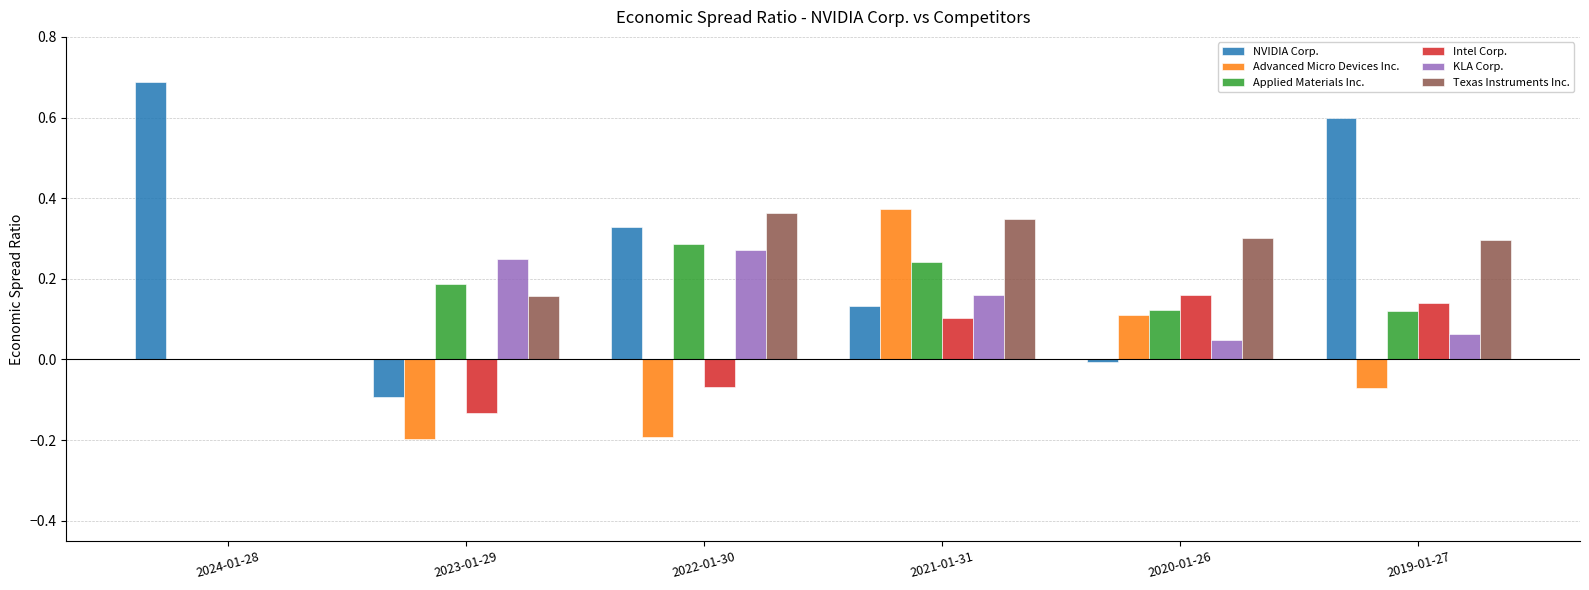

At which label does Applied Materials Inc. reach its peak?

2022-01-30